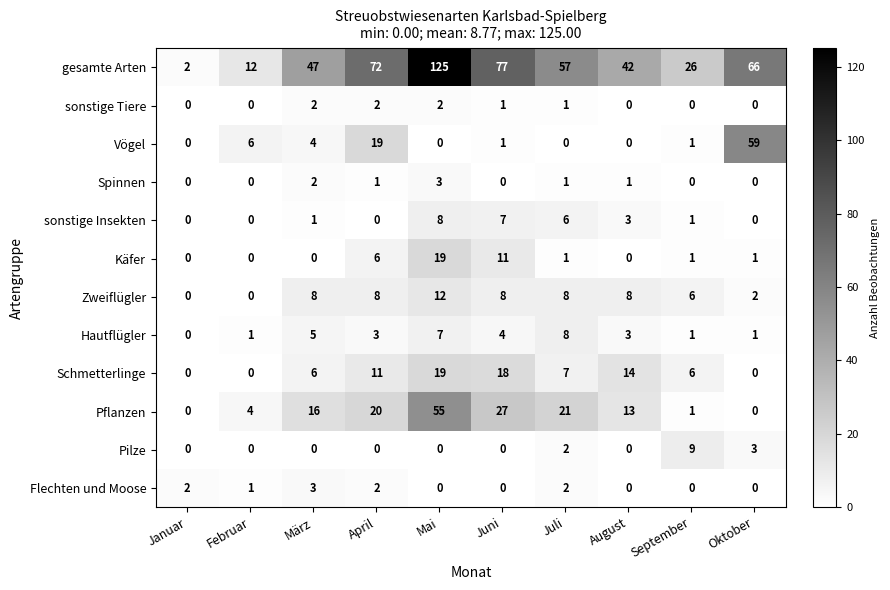

Which series has the largest range (max minus min)?

gesamte Arten